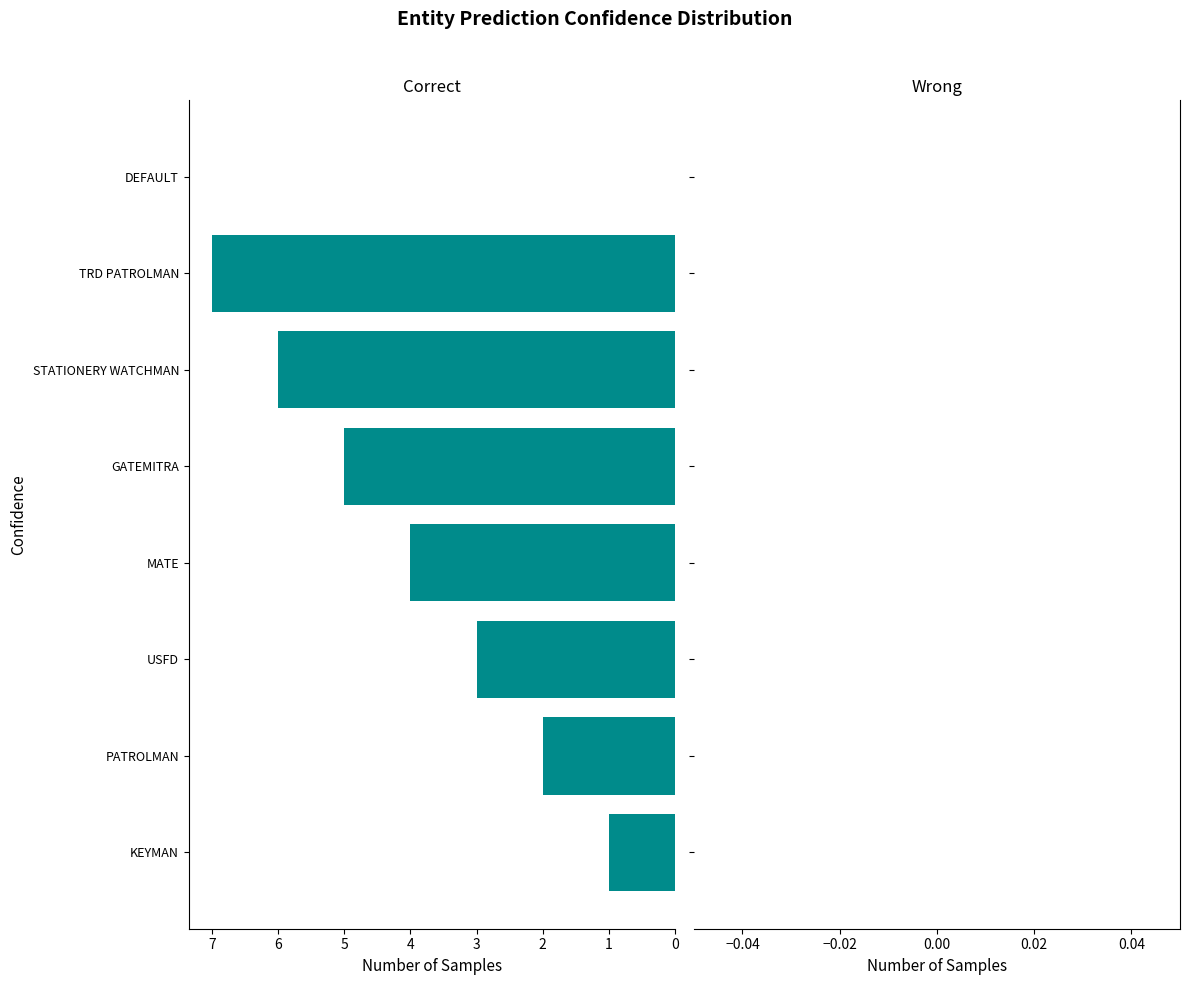

Are the bars grouped side by side (vs. stacked)?

No